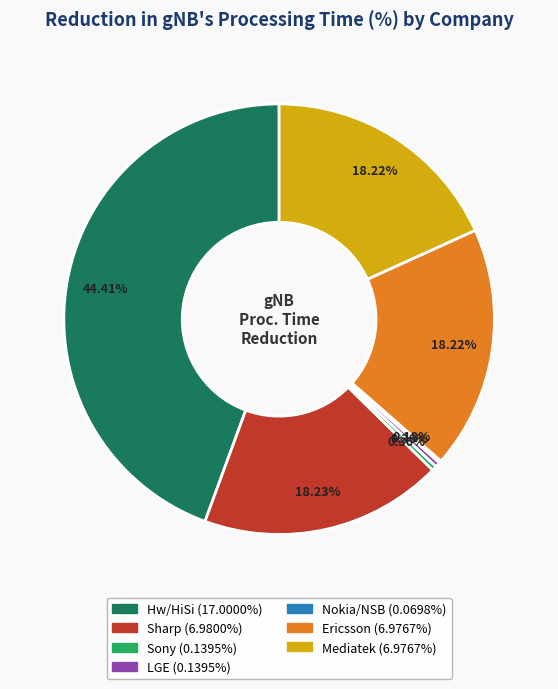

To the nearest percent, what is the difference between the largest and smallest slice percentages?

44%